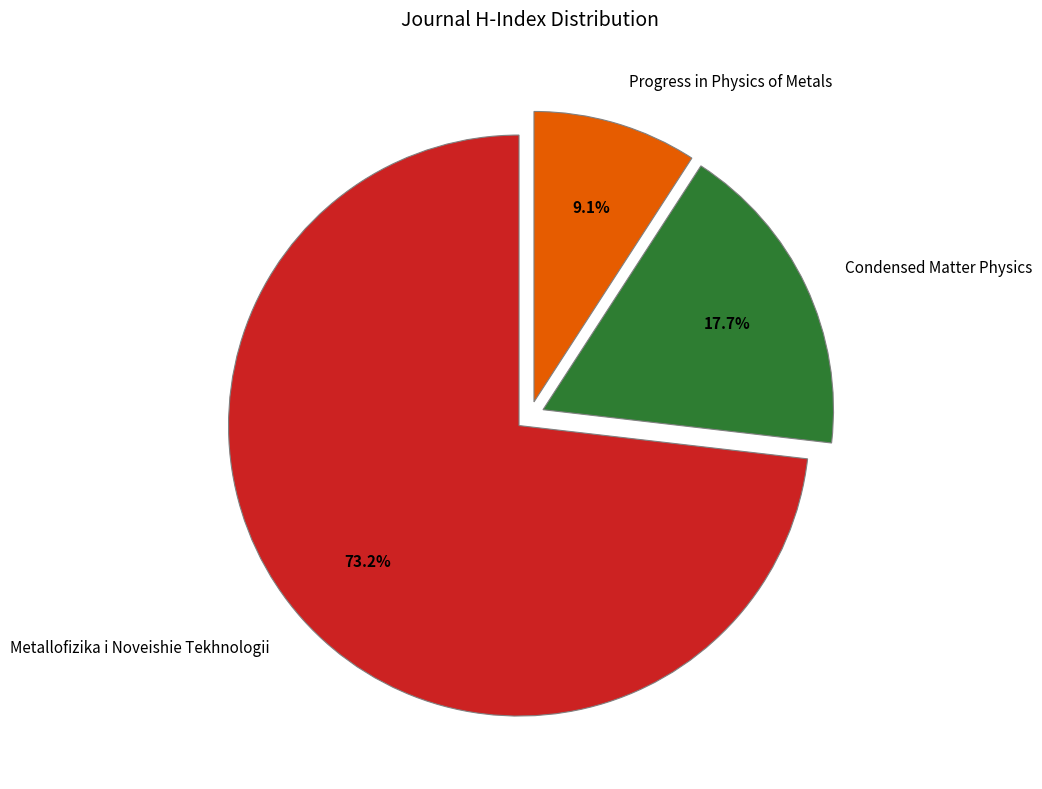

What percentage do Progress in Physics of Metals and Condensed Matter Physics together represent?

26.8%